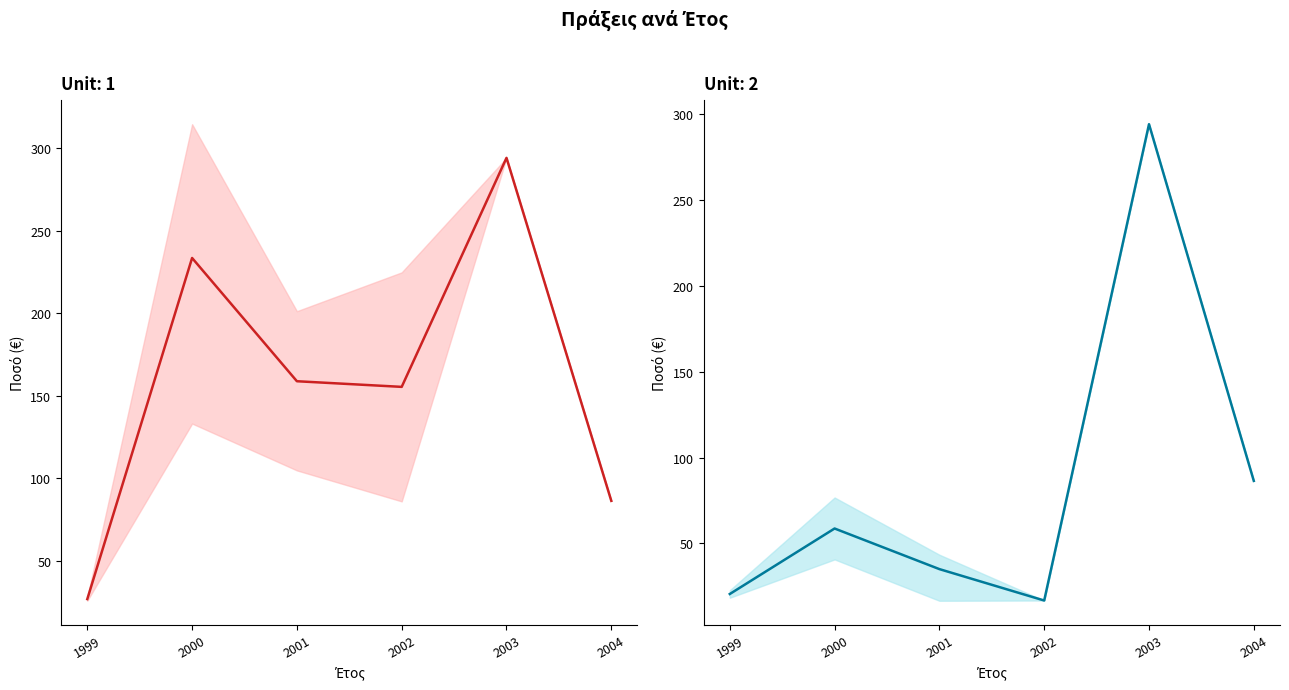

True or false: upper group and lower group intersect in this chart.

False